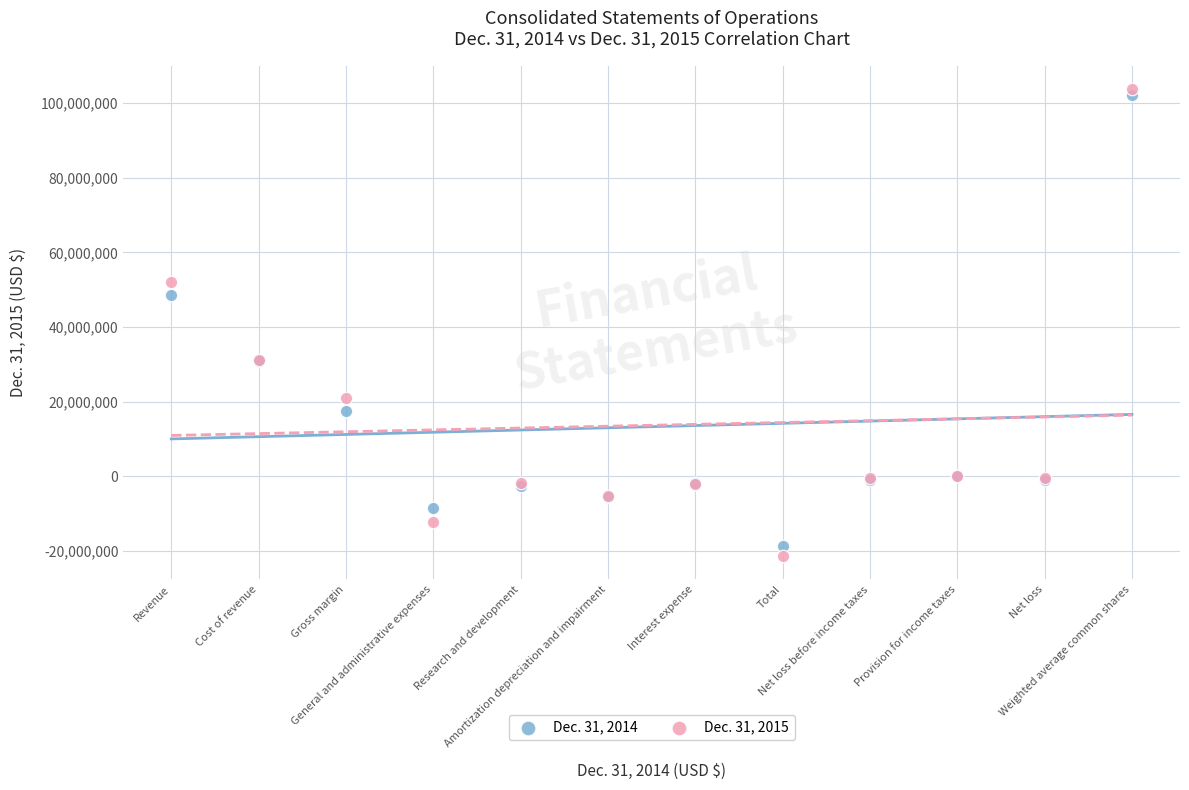

Which series has the largest Y range (max minus min)?

Dec. 31, 2015